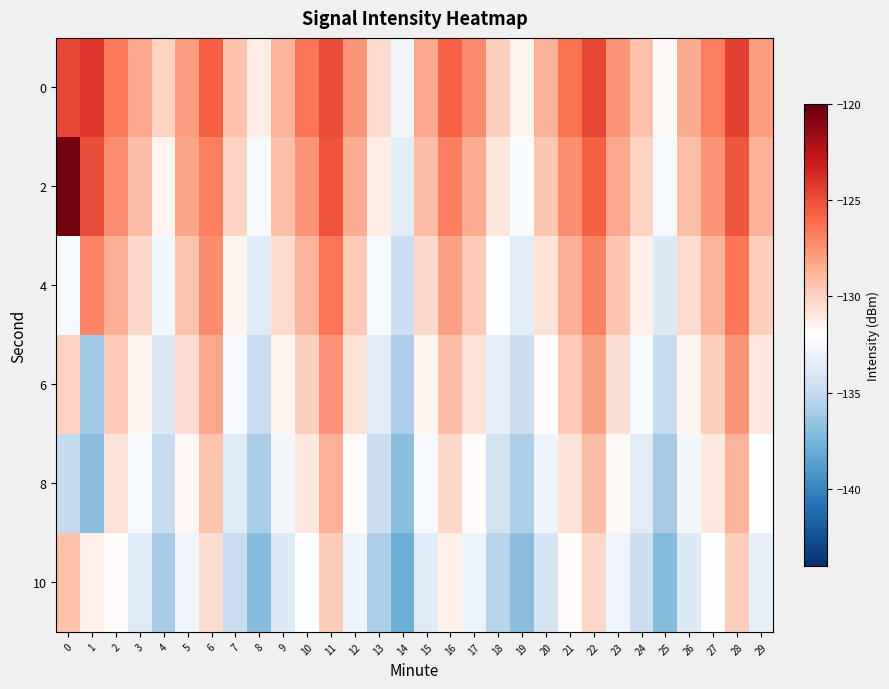

What is the total value across all series at 16?

-771.2